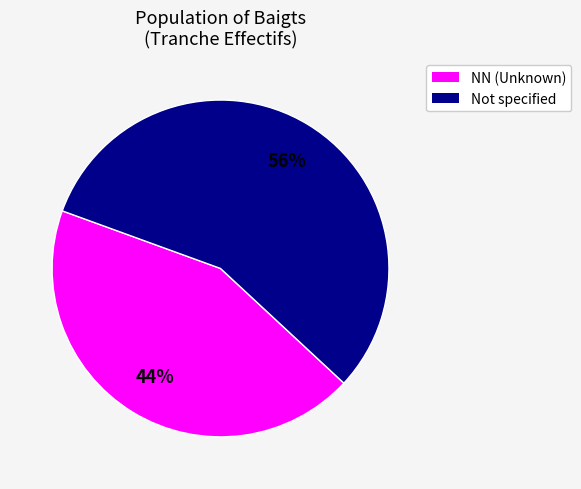

Is there any slice that represents more than half of the pie?

Yes